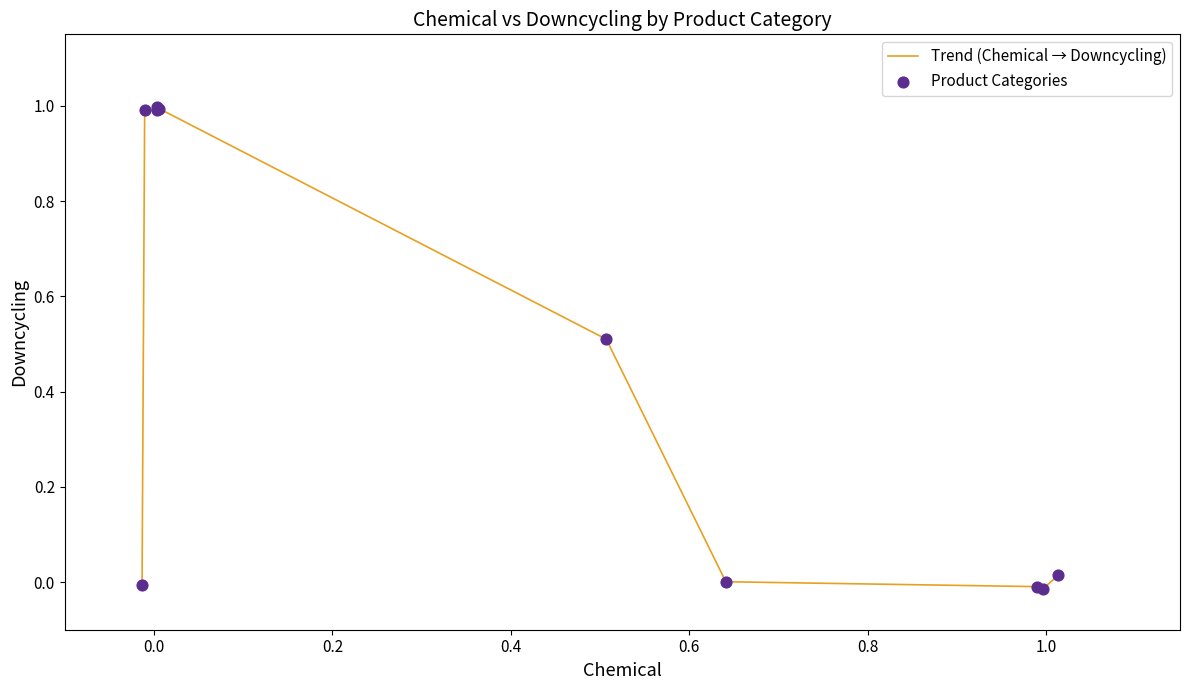

What is the difference between the maximum and minimum values?

1.0